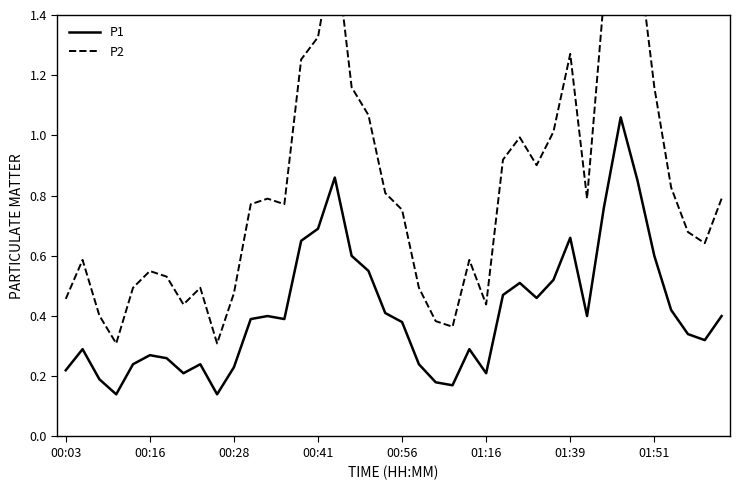

How many series are shown in this chart?

2